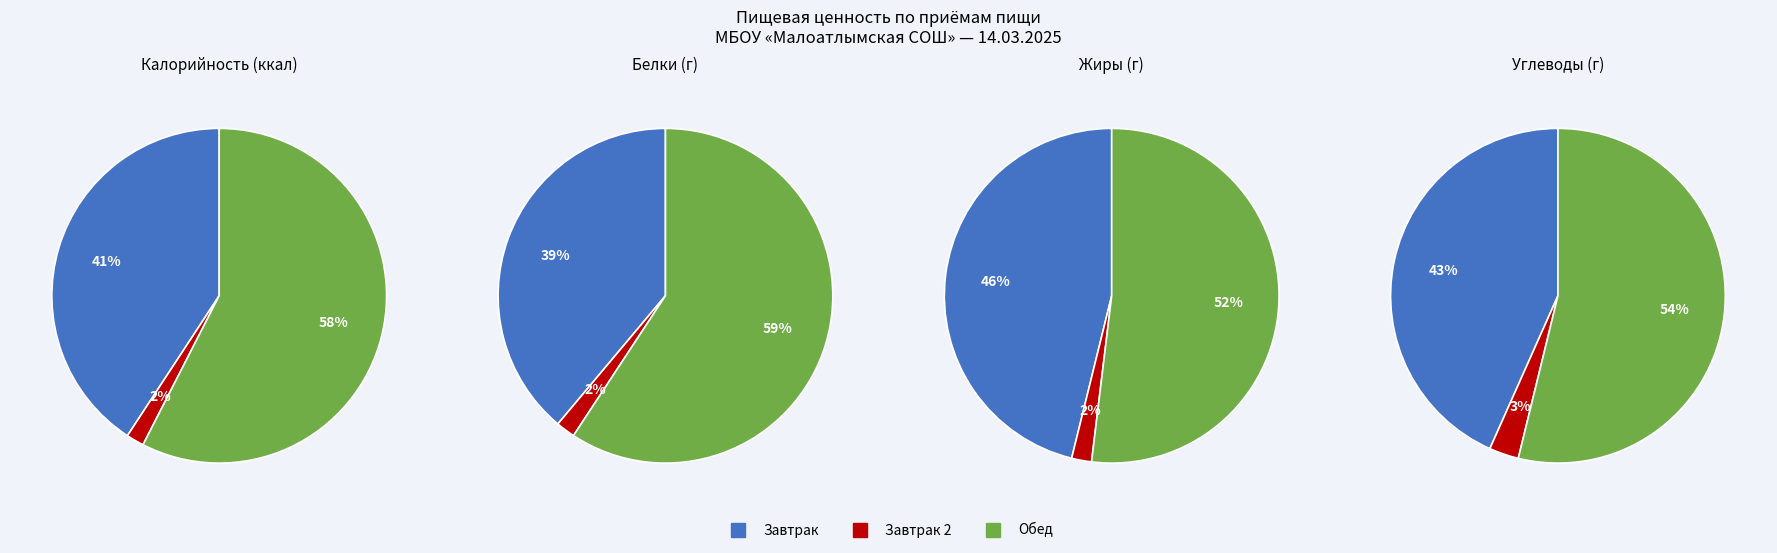

The 10 slice represents 1% of the pie. True or false?

False